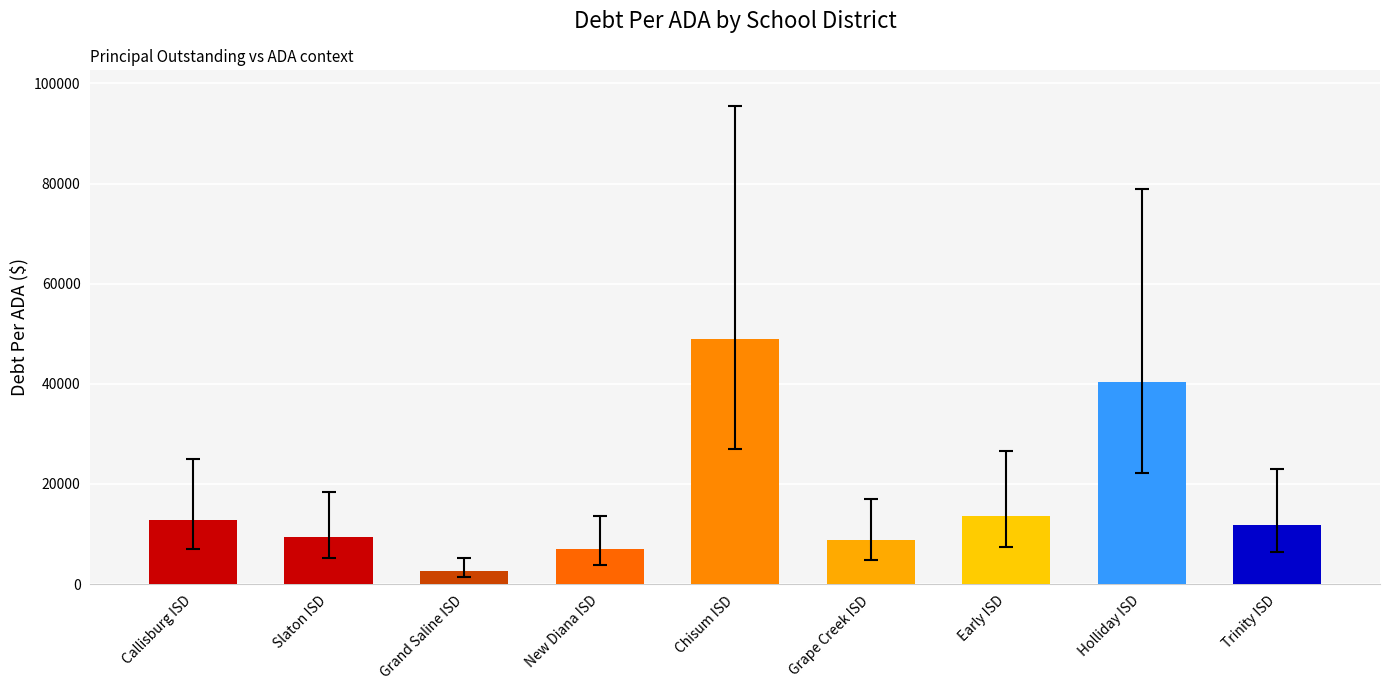

What value does the data have at Slaton ISD?

9449.6